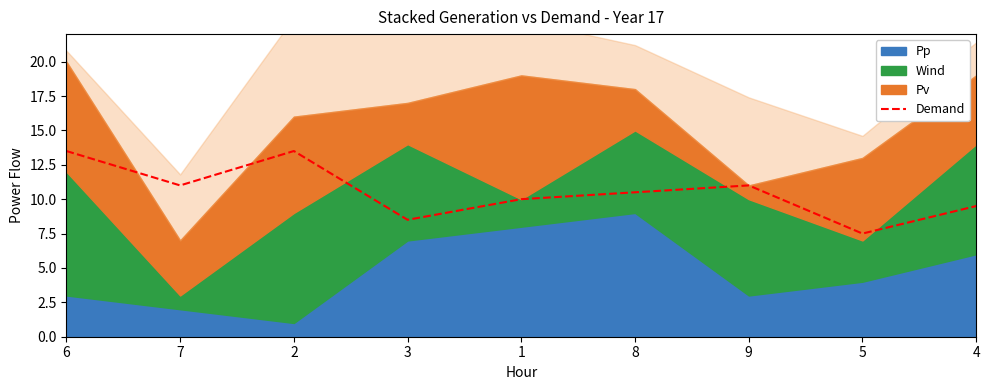

What is the label of the 6th point from the left?

8